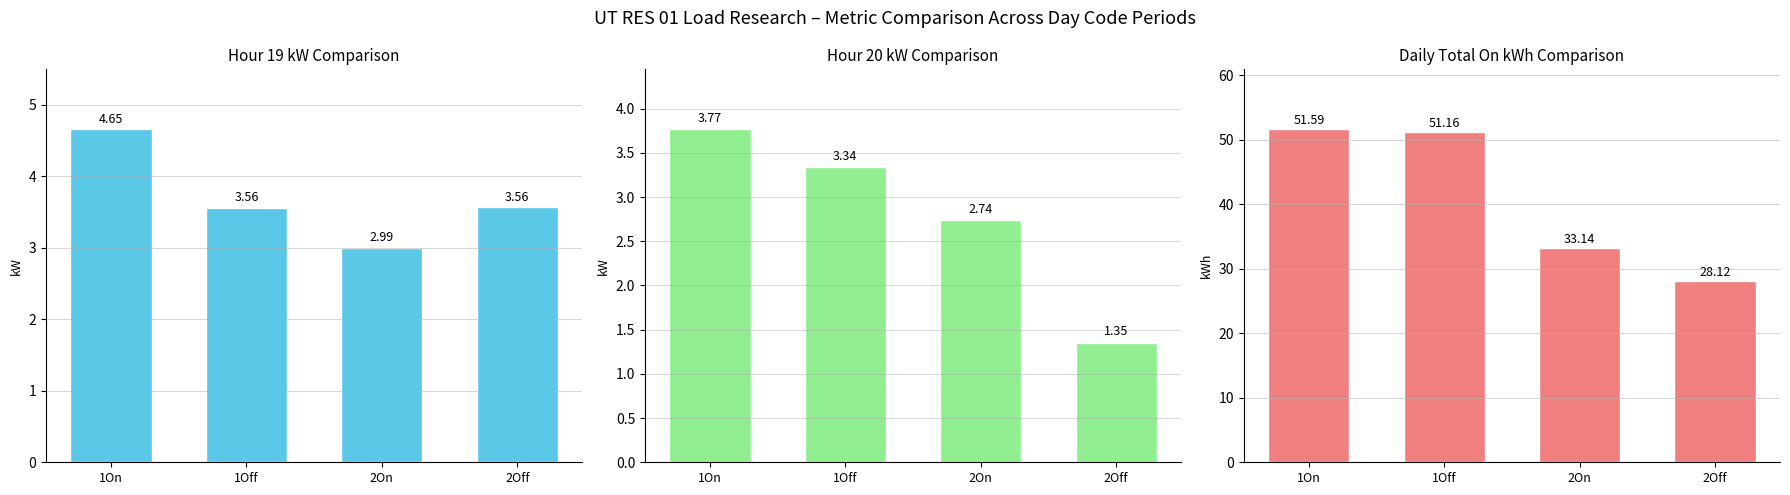

What is the sum of the Daily Total On kWh values at 1On and 2Off?

79.7